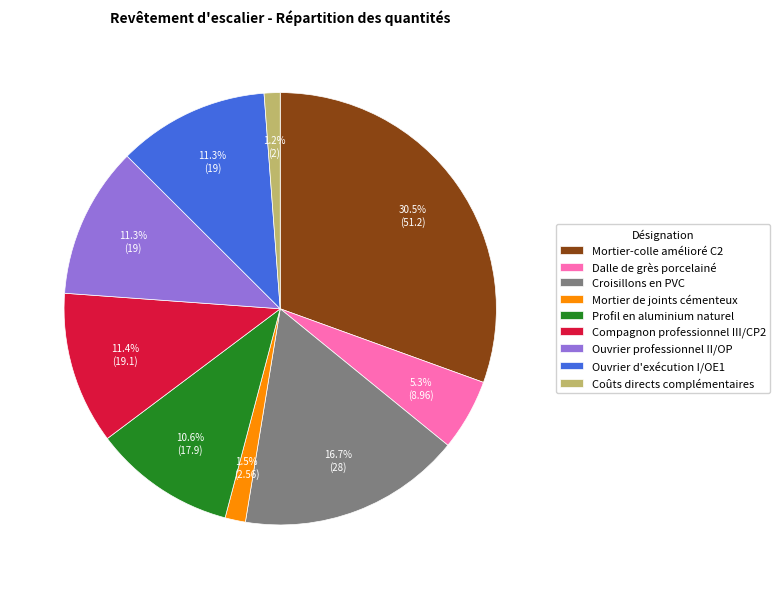

Combined, do Mortier-colle amélioré C2 and Compagnon professionnel III/CP2 account for over 50%?

No